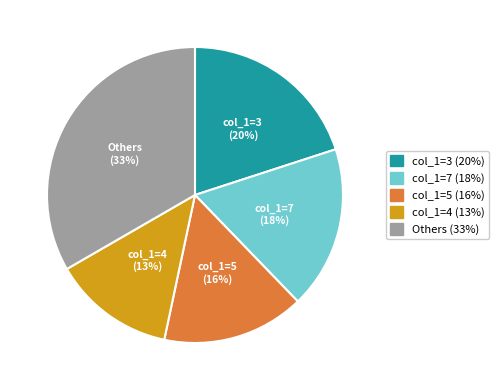

Is there any slice that represents more than half of the pie?

No